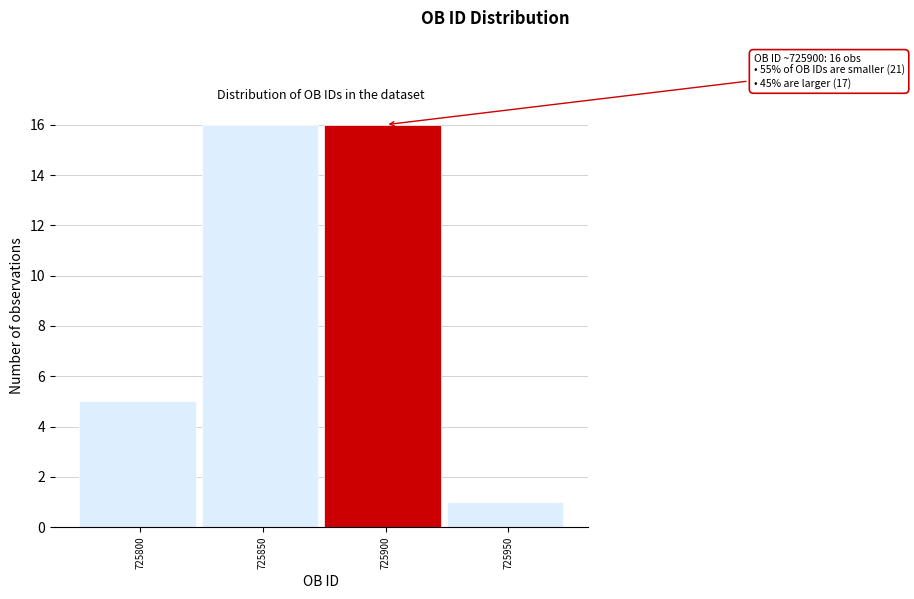

Reading right to left, transcribe all the data shown in this chart.

1	16	16	5